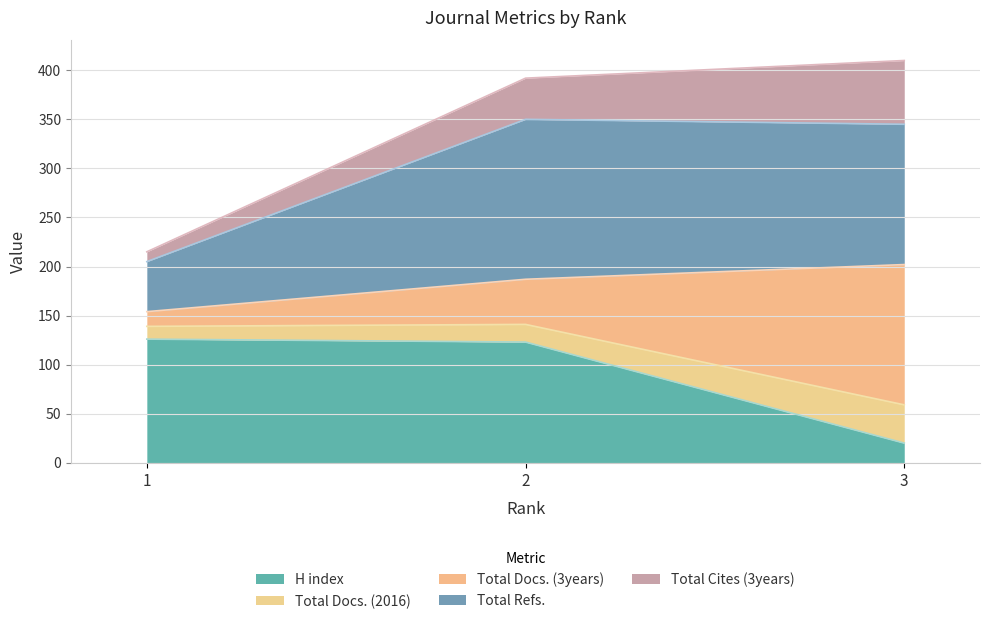

Read the H index value at 2, to the nearest 5.

125